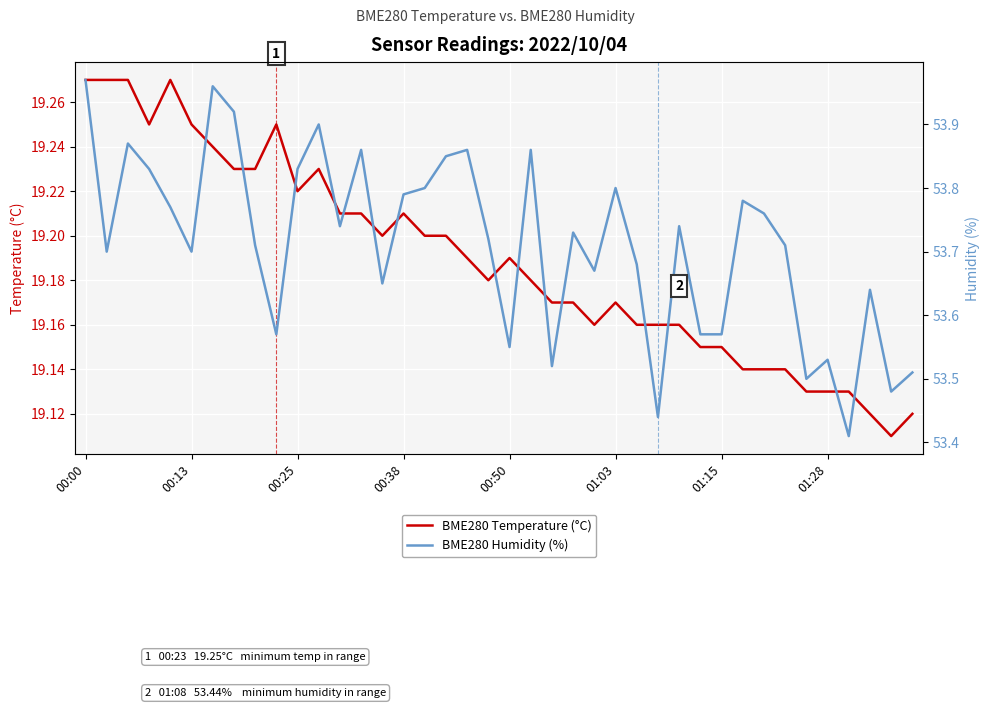

How many categories are shown in the chart?

40